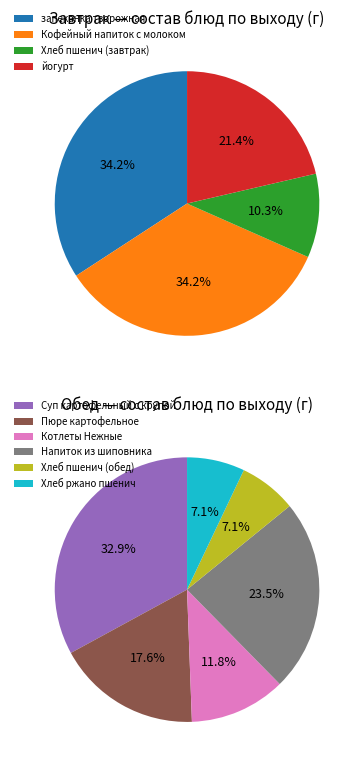

Combined, do Котлеты Нежные and запеканка творожная account for over 50%?

No